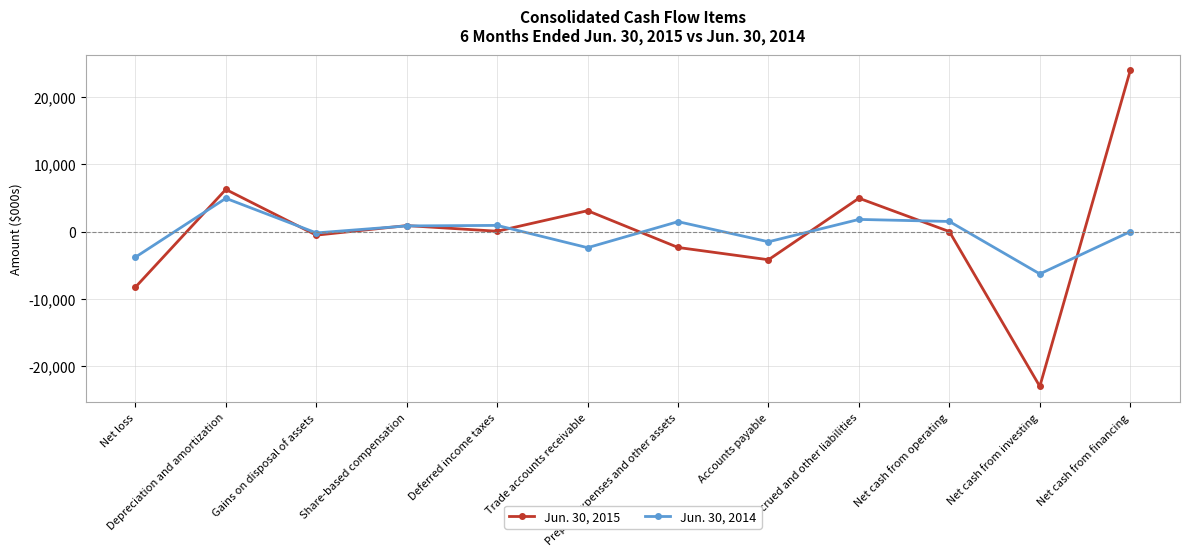

What is the label of the 1st point from the left?

Net loss